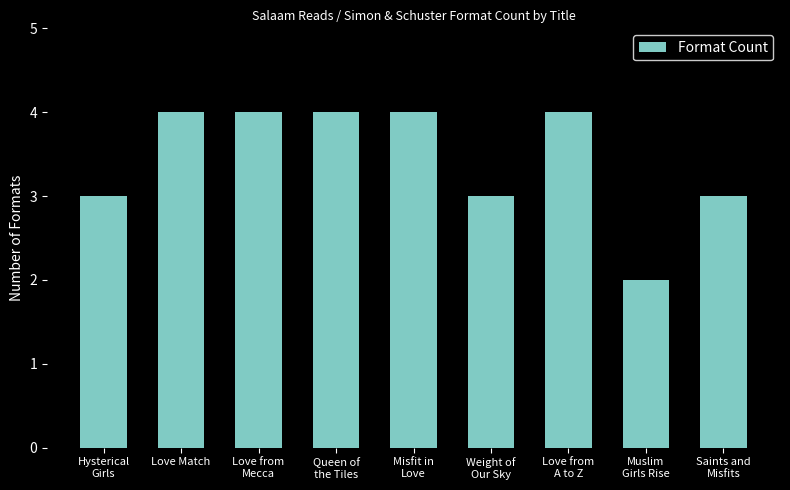

What is the change in value from Love from
A to Z to Saints and
Misfits?

-1